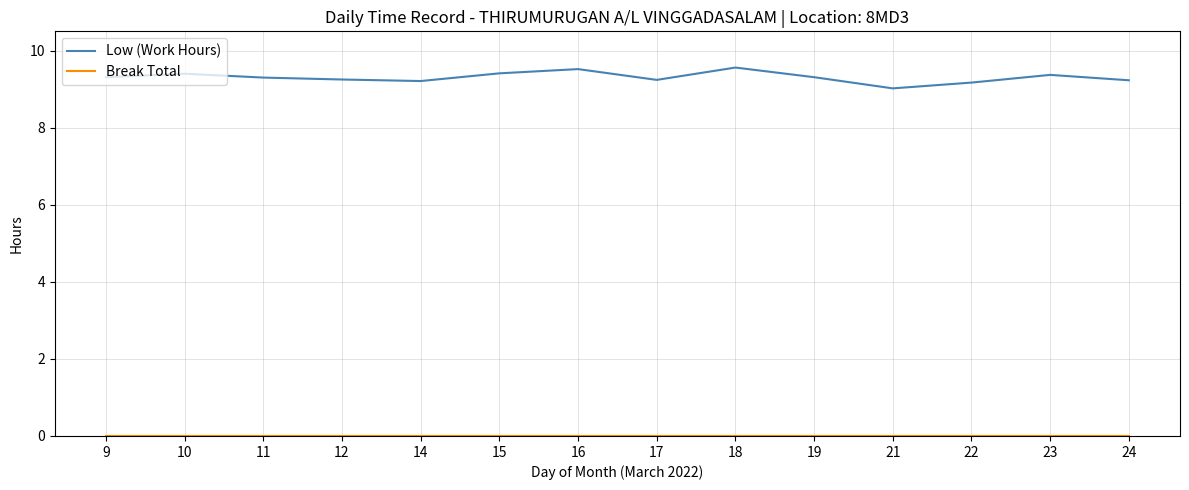

The value of Low (Work Hours) at 17 is 9.2. True or false?

True